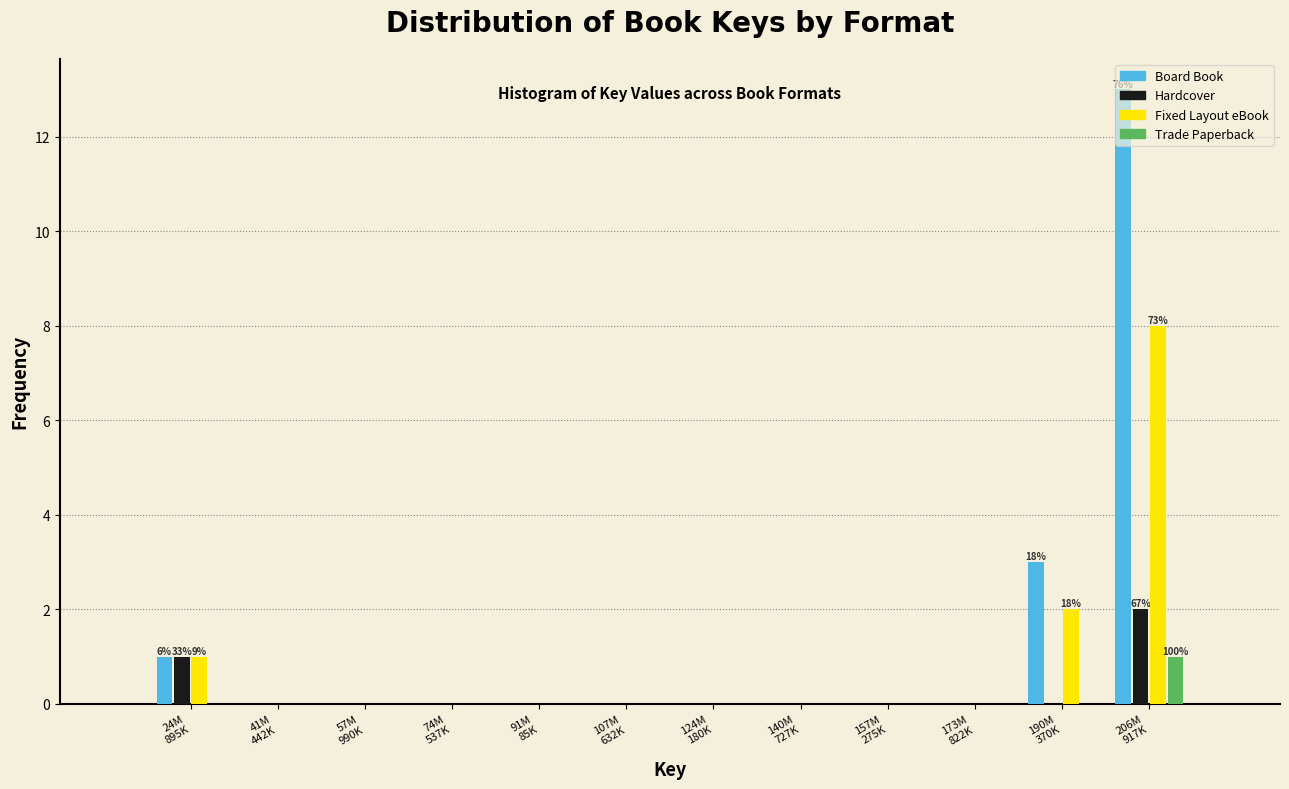

What is the sum of all Board Book values?

17